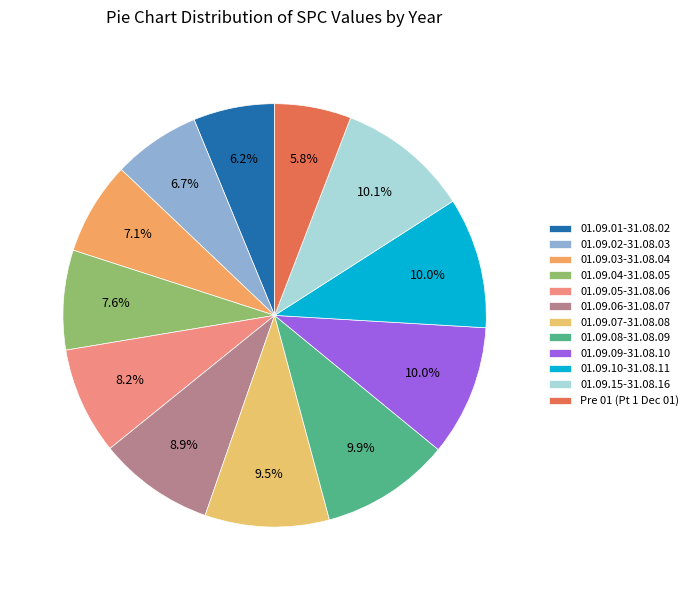

Is there a majority slice in this chart?

No